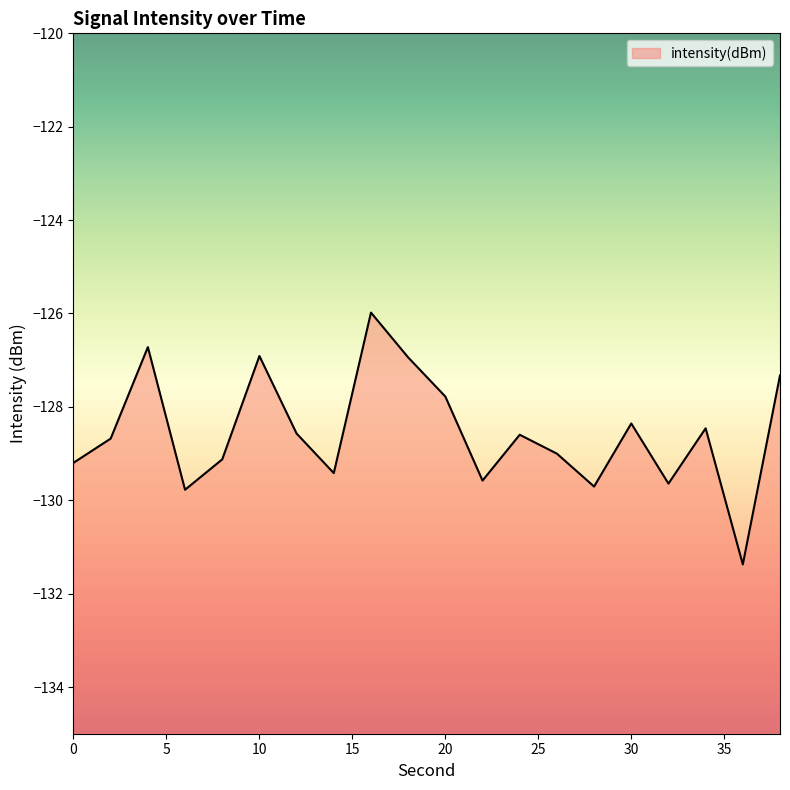

True or false: the data has more than 2 interior local peaks.

True